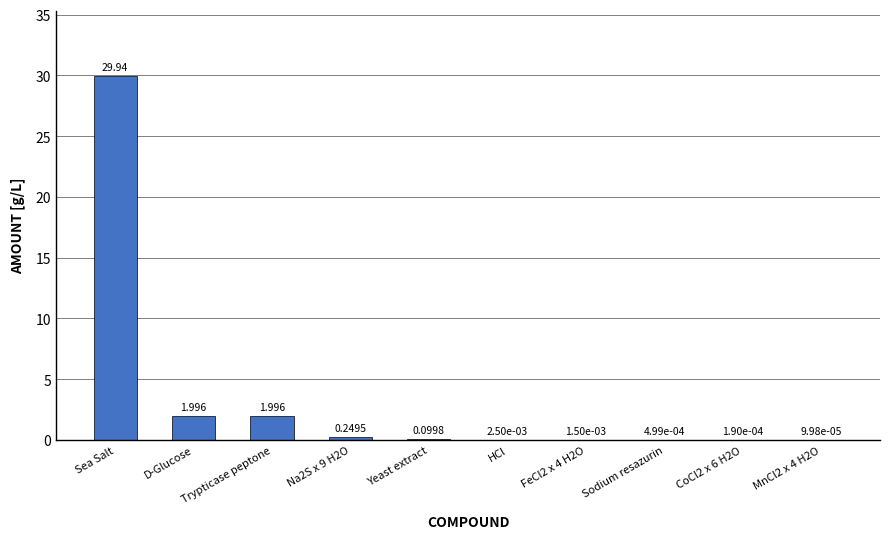

Between HCl and CoCl2 x 6 H2O, which is larger?

HCl